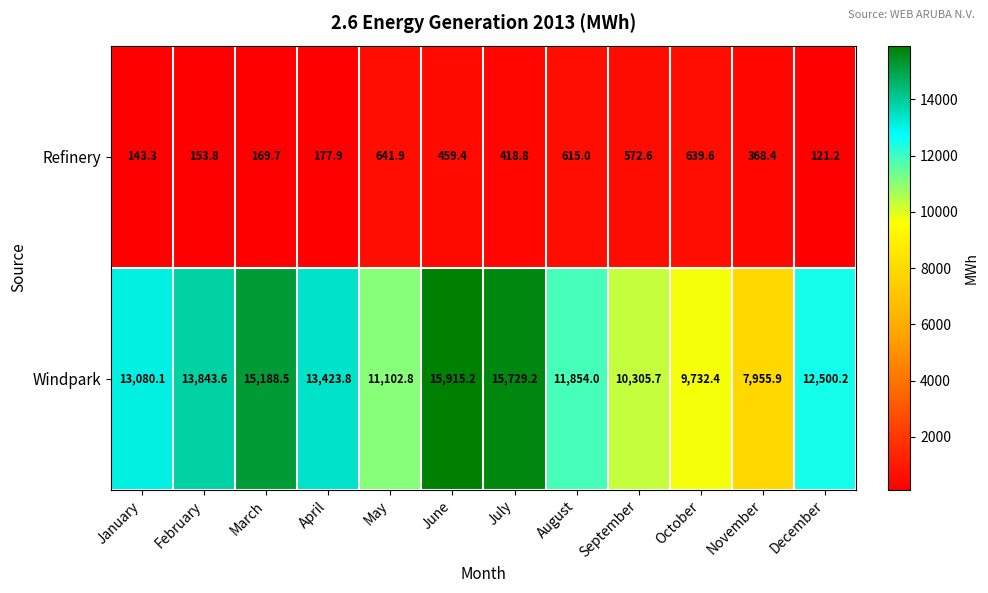

Count the number of data series in this chart.

2